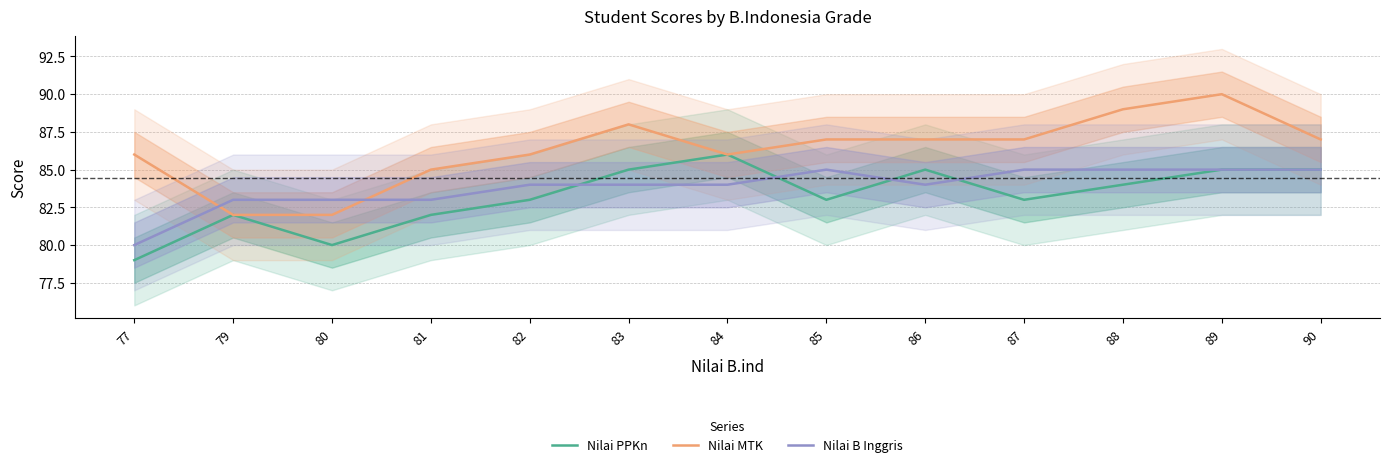

Is the value of Nilai MTK at 89 greater than the value of Nilai PPKn at 81?

Yes